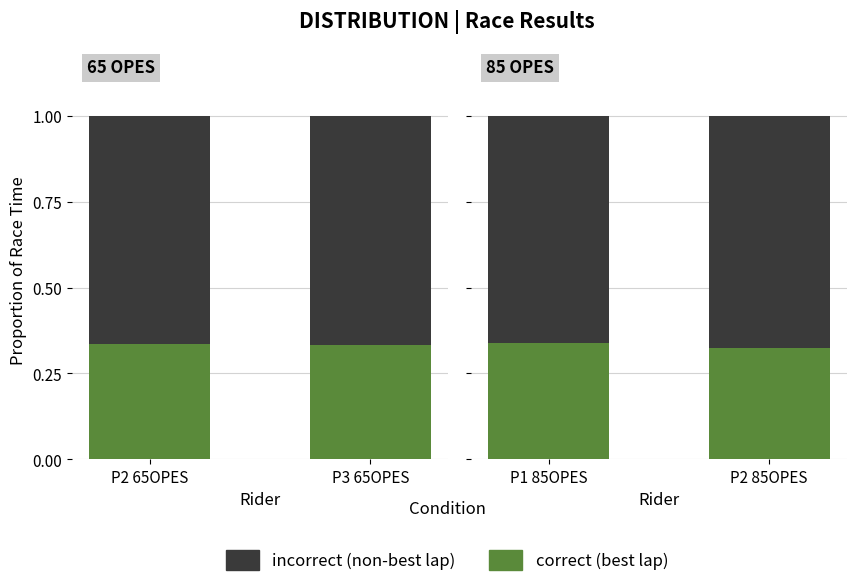

Rank the series by their maximum value, from lowest to highest.

correct, incorrect